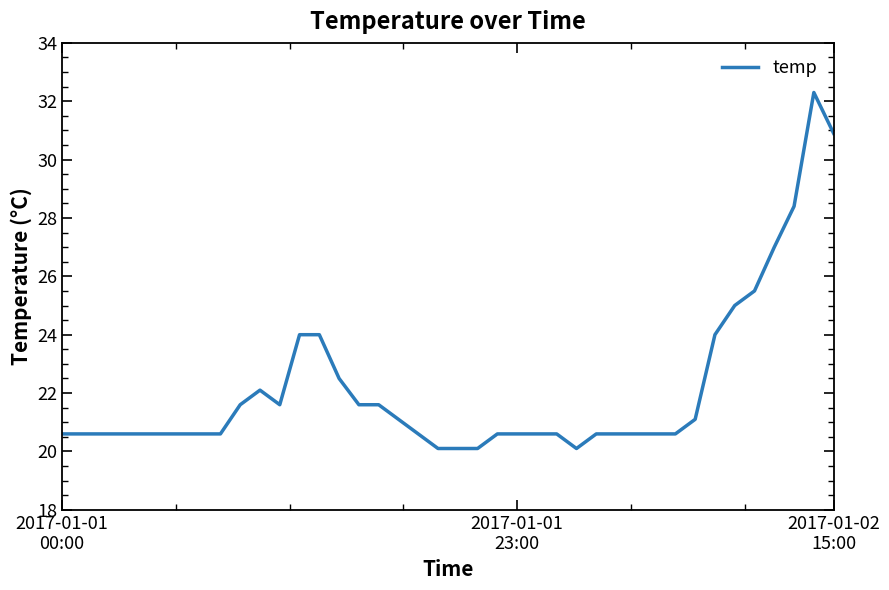

True or false: there are more than 1 points higher than both neighbors.

True